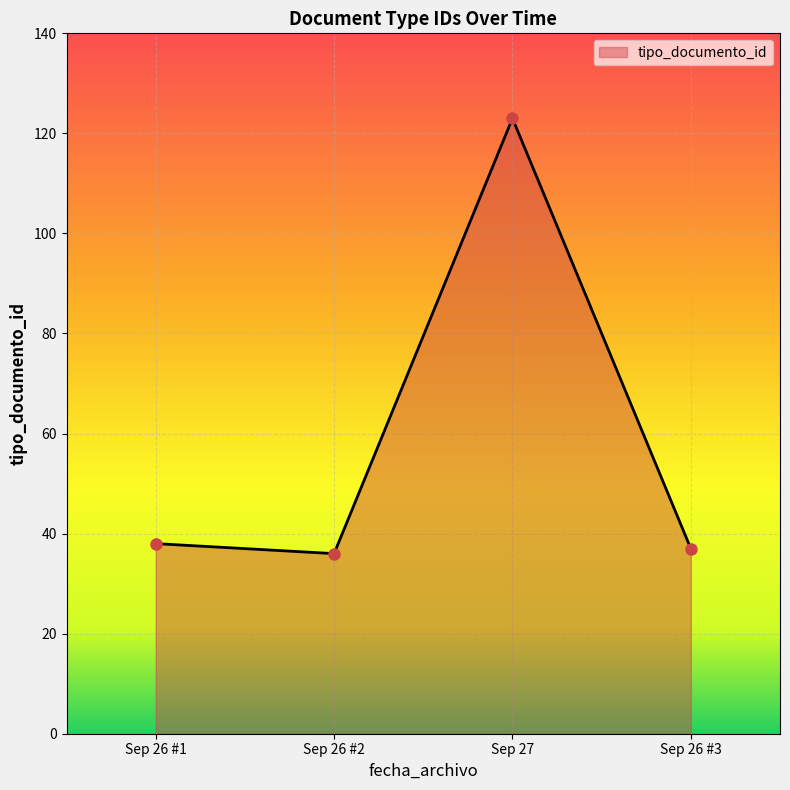

What is the sum of all values?

234